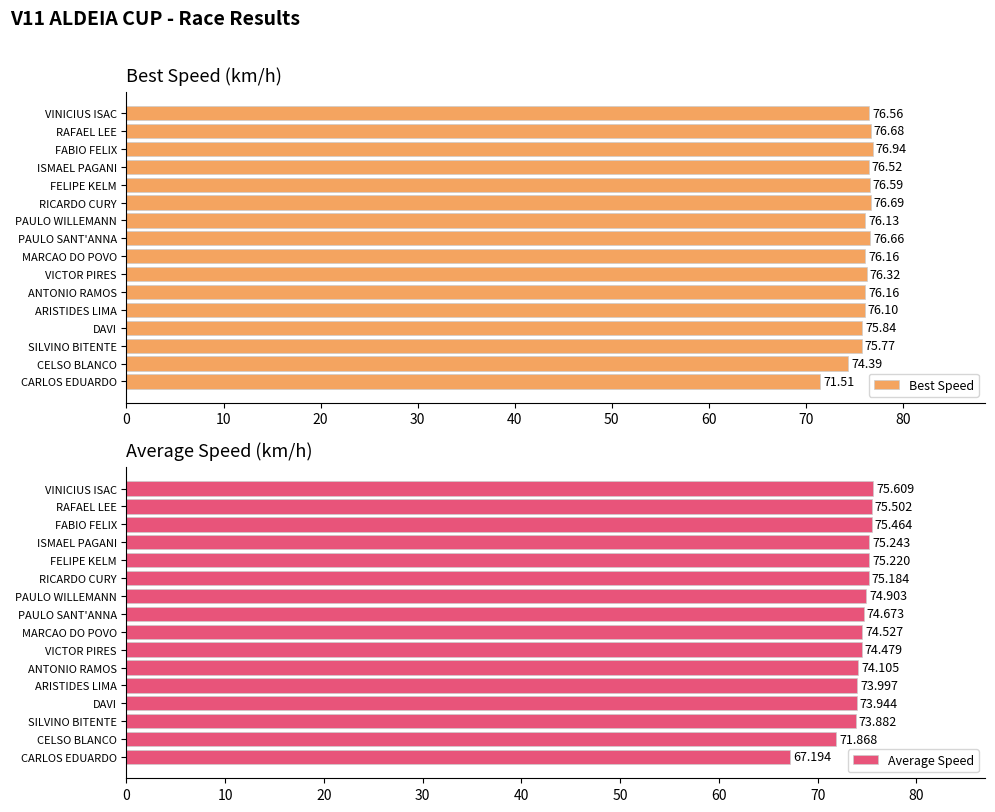

What is the difference between the Best Speed values at PAULO SANT'ANNA and DAVI?

0.8